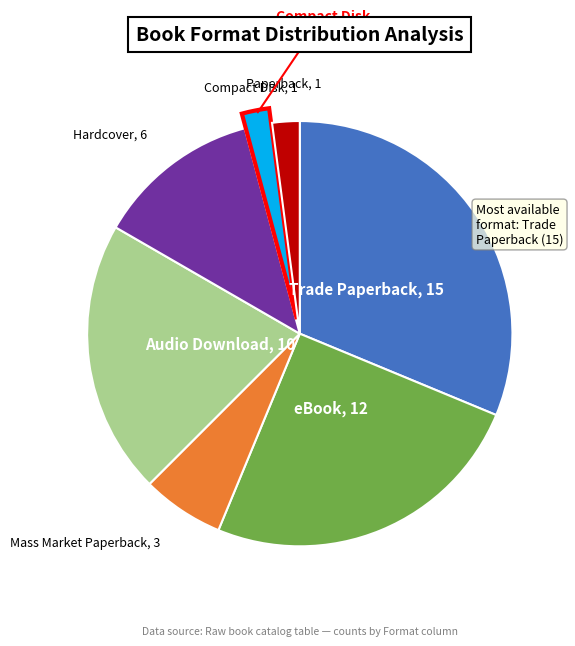

How many segments does this pie chart have?

7